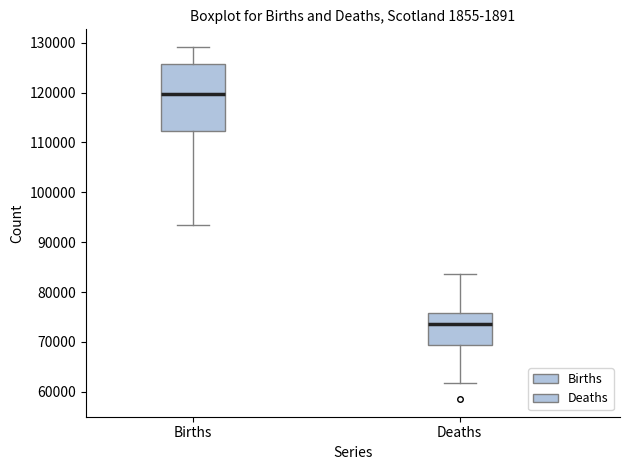

Comparing the boxes themselves (not the whiskers), which one is the tallest?

Births